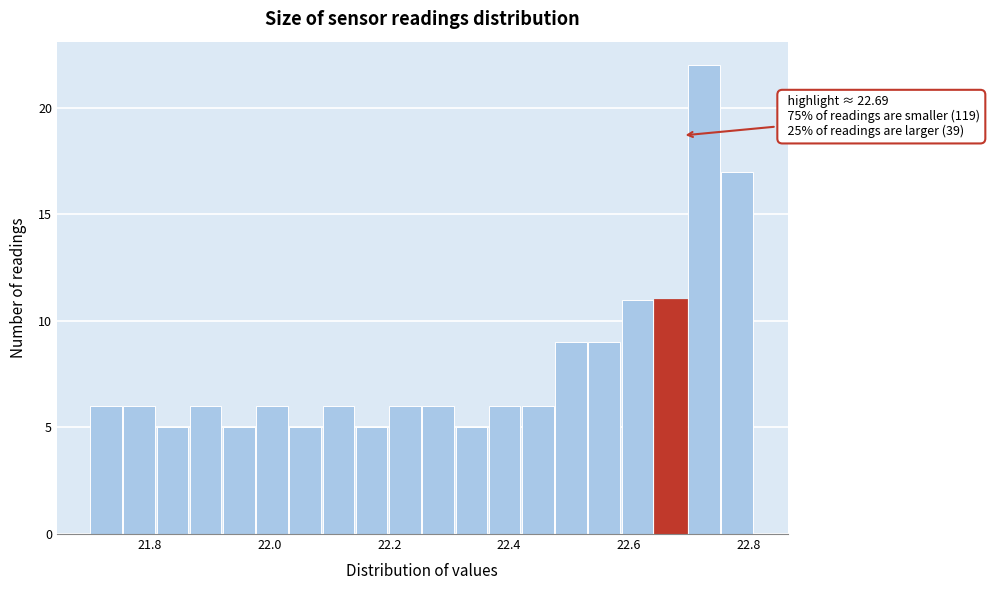

Around what value on the x-axis is the tallest bar? Give the approximate position of its centre, as read against the axis.

22.72